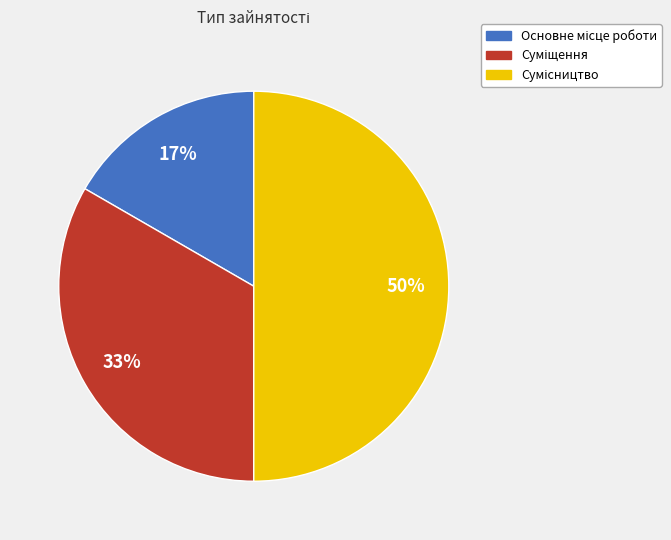

To the nearest percent, what is the difference between the largest and smallest slice percentages?

33%